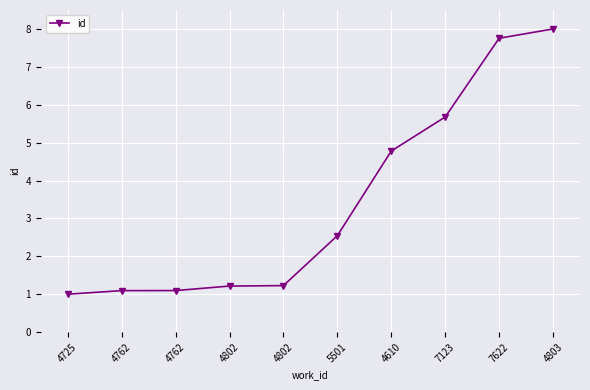

Rank the categories by value from highest to lowest.

4803, 7622, 7123, 4610, 5501, 4802, 4802, 4762, 4762, 4725